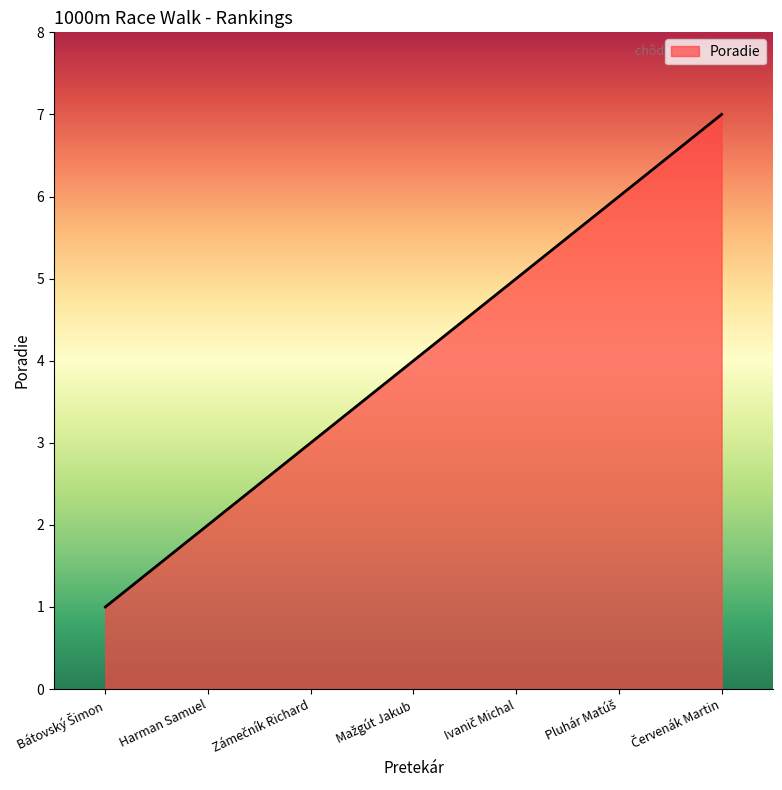

True or false: the data shows 1 at Harman Samuel.

False